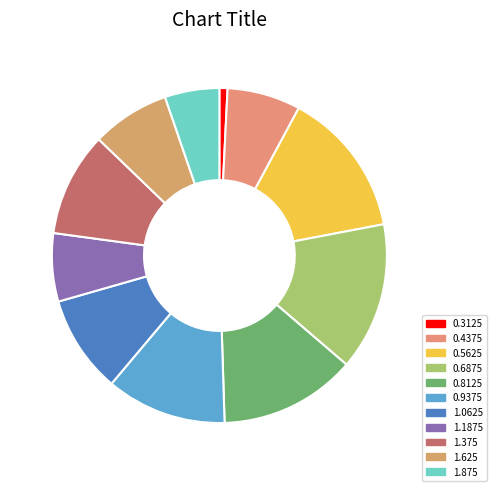

How many slices are in this pie chart?

11